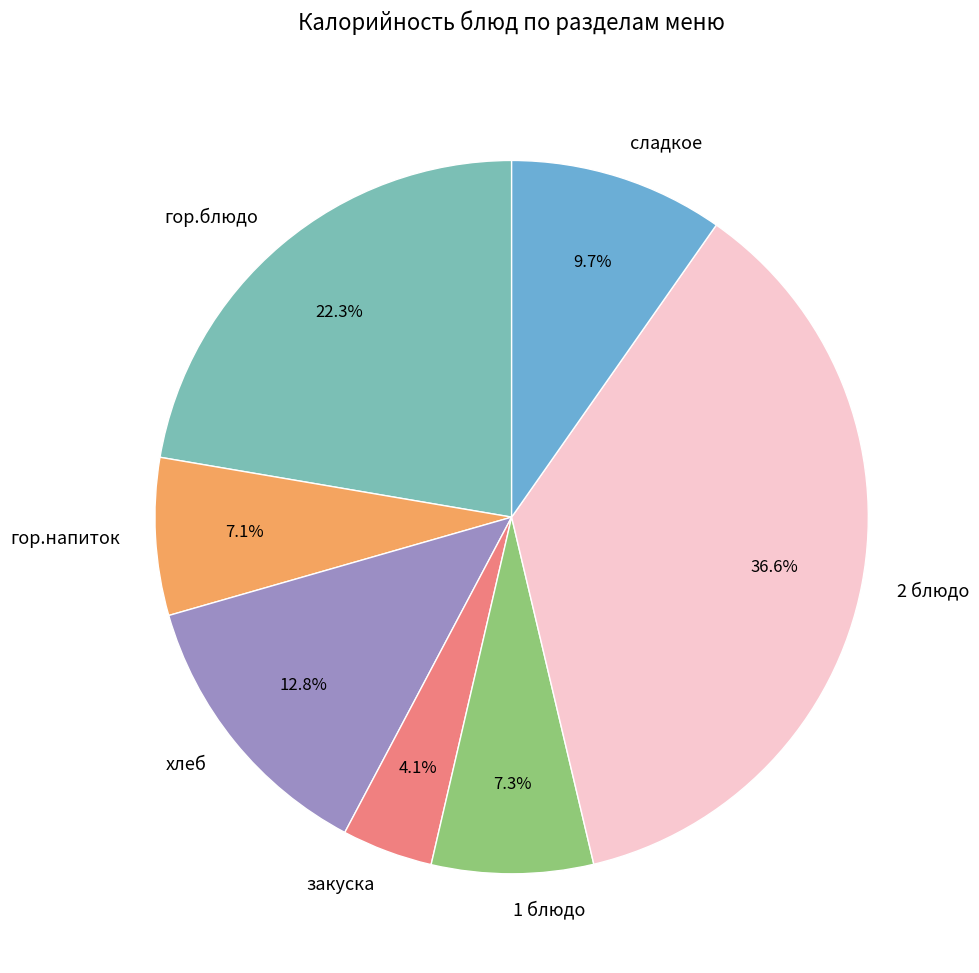

The гор.блюдо slice represents 22% of the pie. True or false?

True